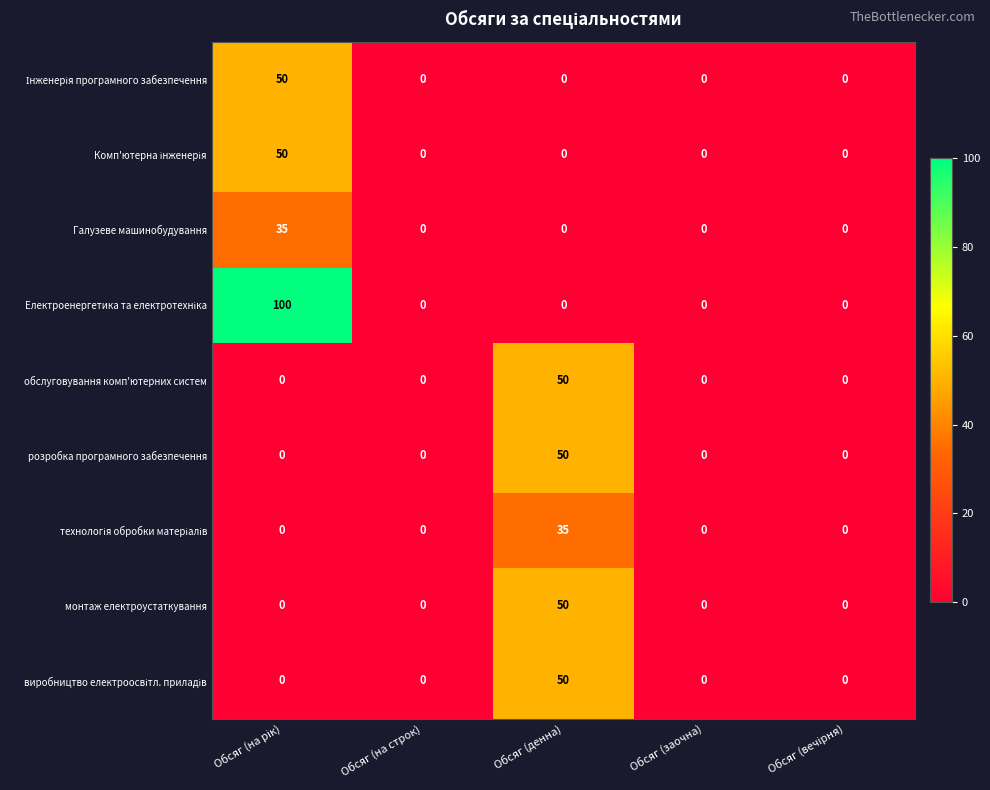

What is the average value of the обслуговування комп'ютерних систем series?

10